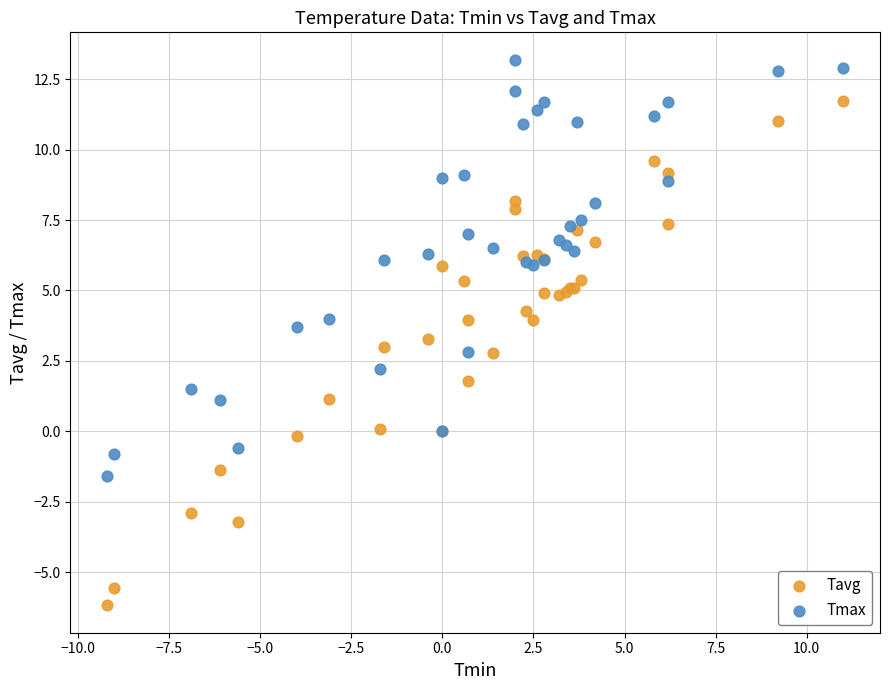

What are all the series names shown in the legend?

Tavg, Tmax